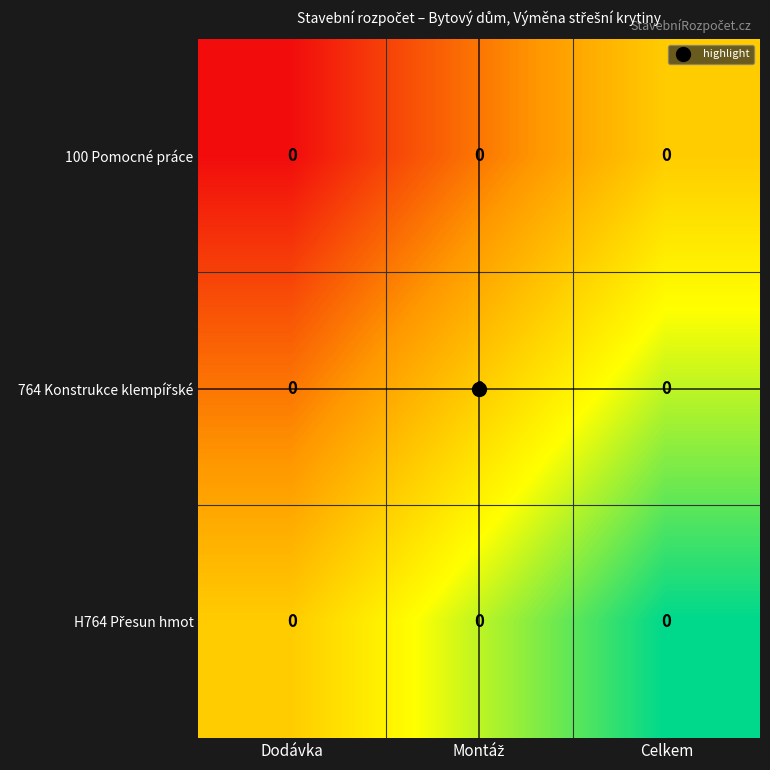

The 764 Konstrukce klempířské series shows 1.3 at Celkem. True or false?

False